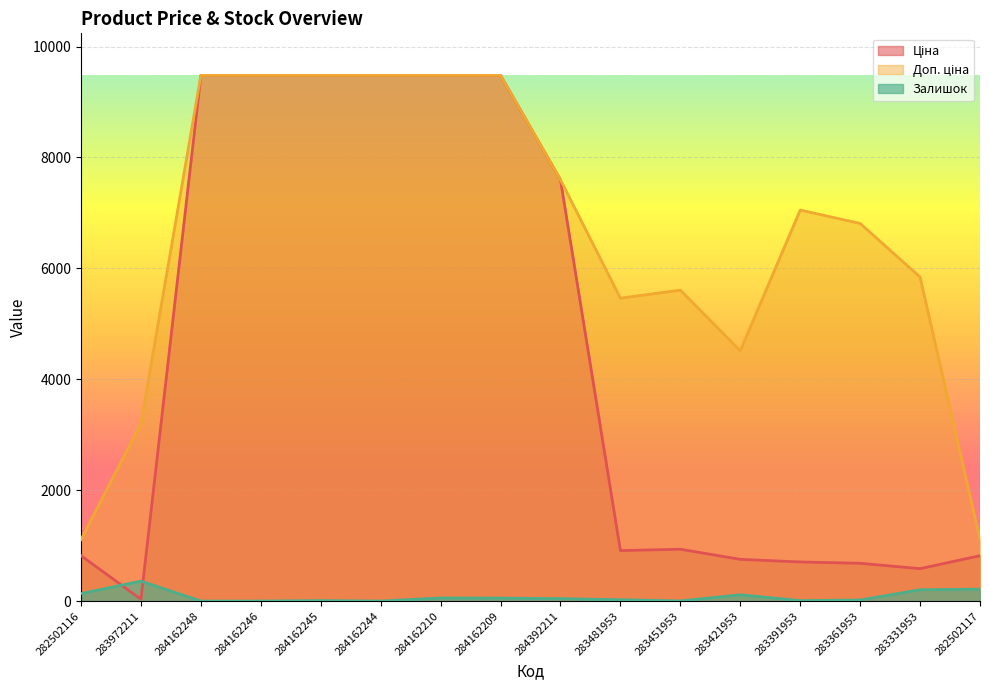

Which series has the widest spread of values?

Ціна